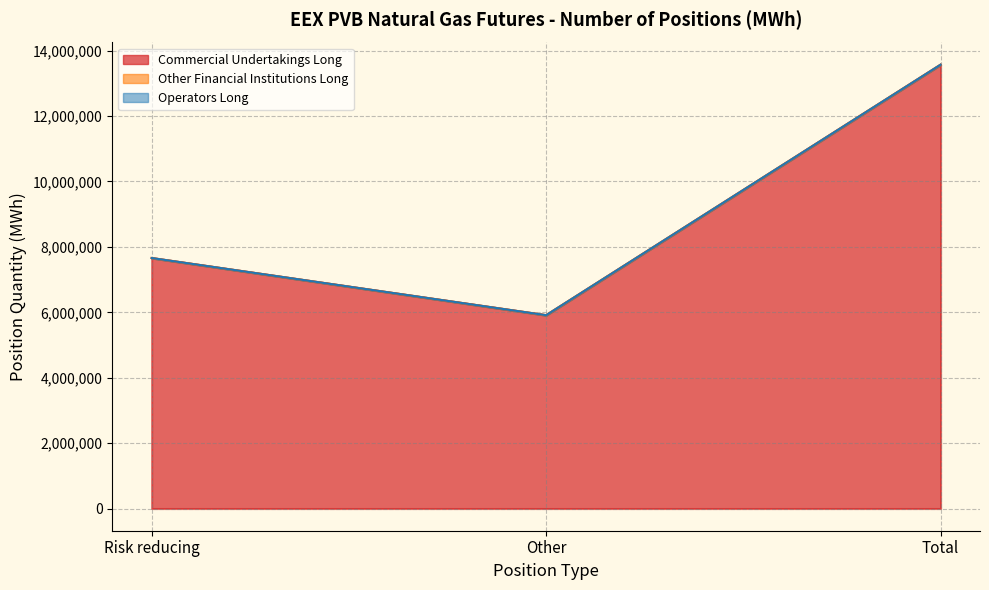

At which category is the sum across all series the highest?

Total